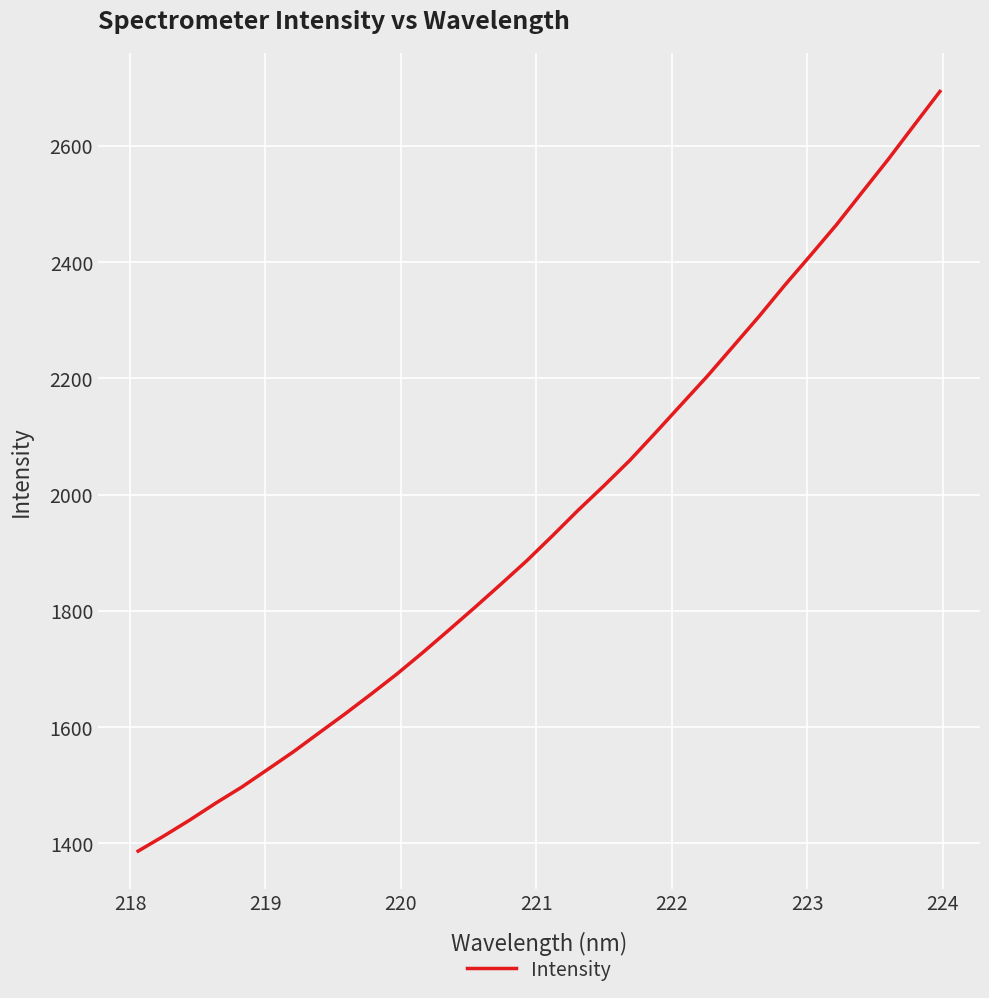

What is the smallest value displayed?

1386.9